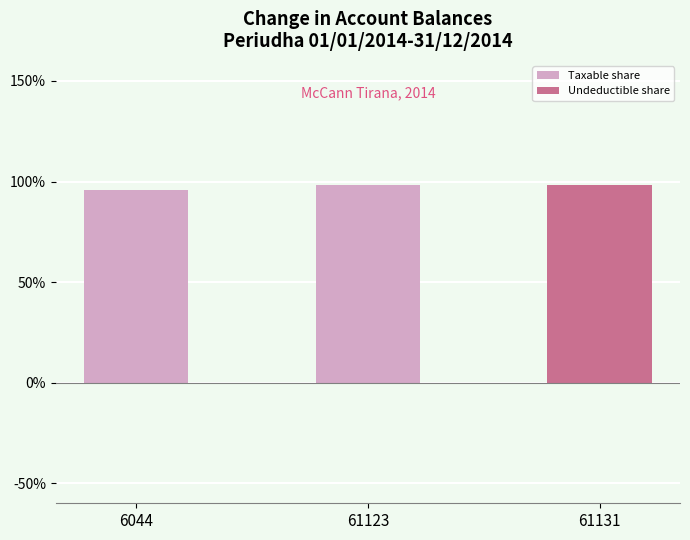

The chart shows a value of 134.5 at 6044. True or false?

False